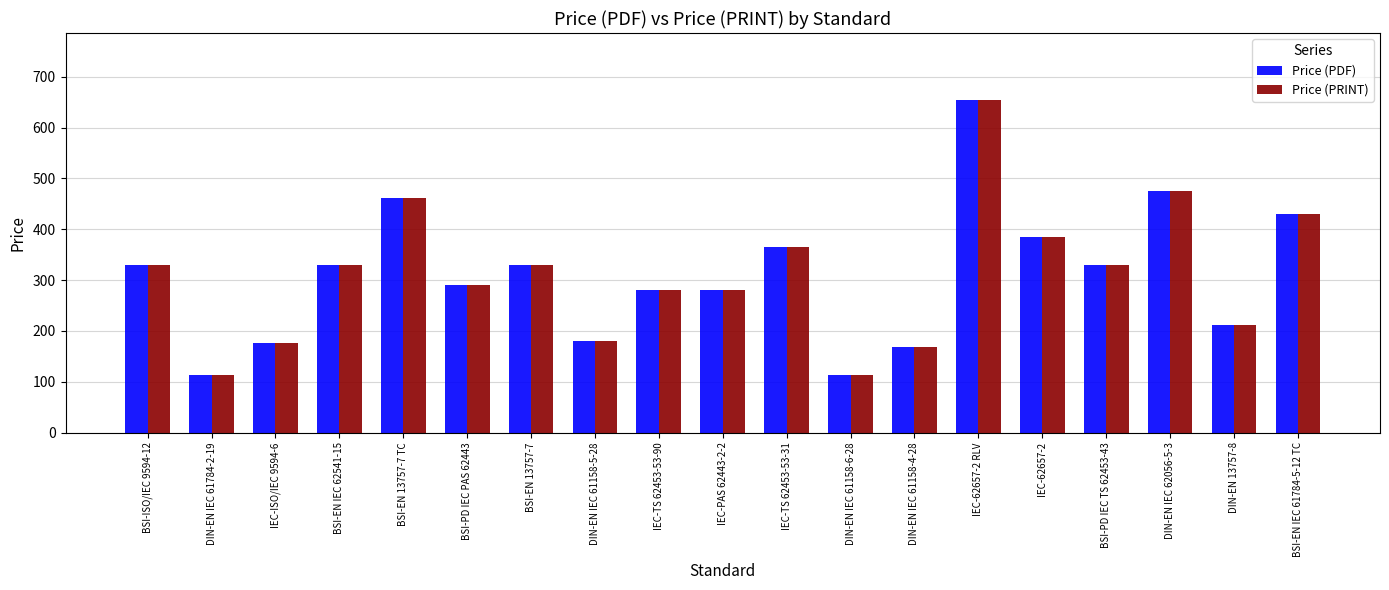

Is the value of Price (PDF) at IEC-TS 62453-53-31 greater than the value of Price (PRINT) at IEC-62657-2?

No